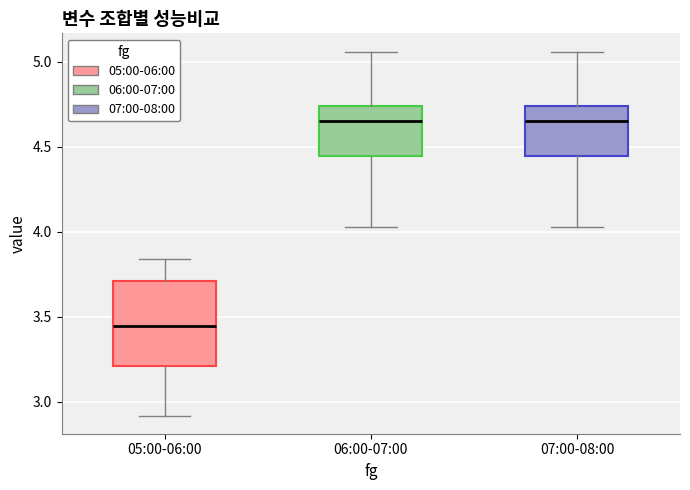

Reading left to right, transcribe this box plot: for each box, give where its median line is, the range the box spans, and where its two whiskers end, as read against the y-axis. The values are not printed on the chart, so give them approximately, as read against the axis.

05:00-06:00: median 3.45, box 3.20 to 3.70, whiskers 2.90 to 3.85
06:00-07:00: median 4.65, box 4.45 to 4.75, whiskers 4.05 to 5.05
07:00-08:00: median 4.65, box 4.45 to 4.75, whiskers 4.05 to 5.05